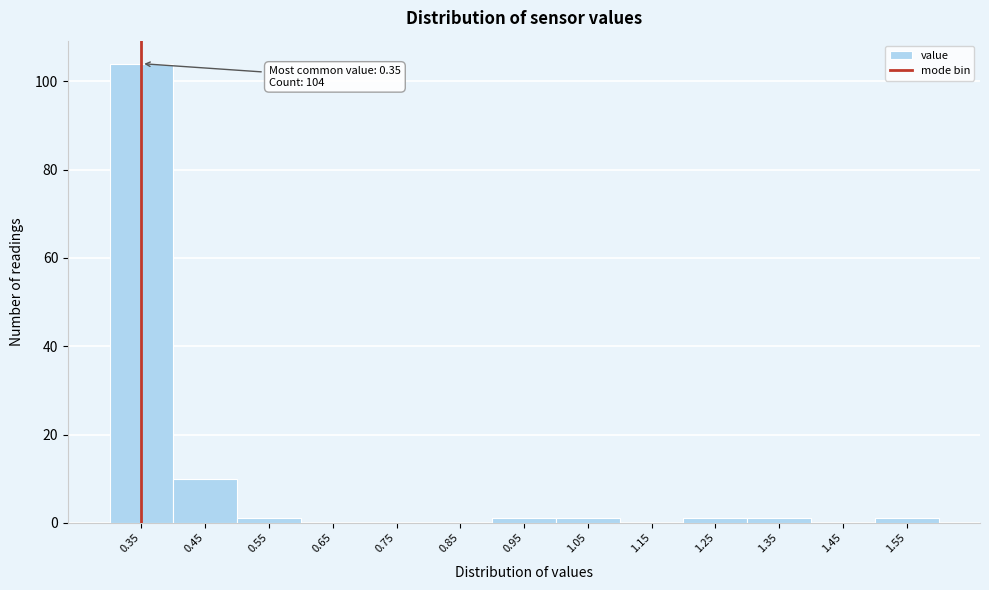

Reading left to right, list all the values displayed in this chart.

0.35=104	0.45=10	0.55=1	0.65=0	0.75=0	0.85=0	0.95=1	1.05=1	1.15=0	1.25=1	1.35=1	1.45=0	1.55=1